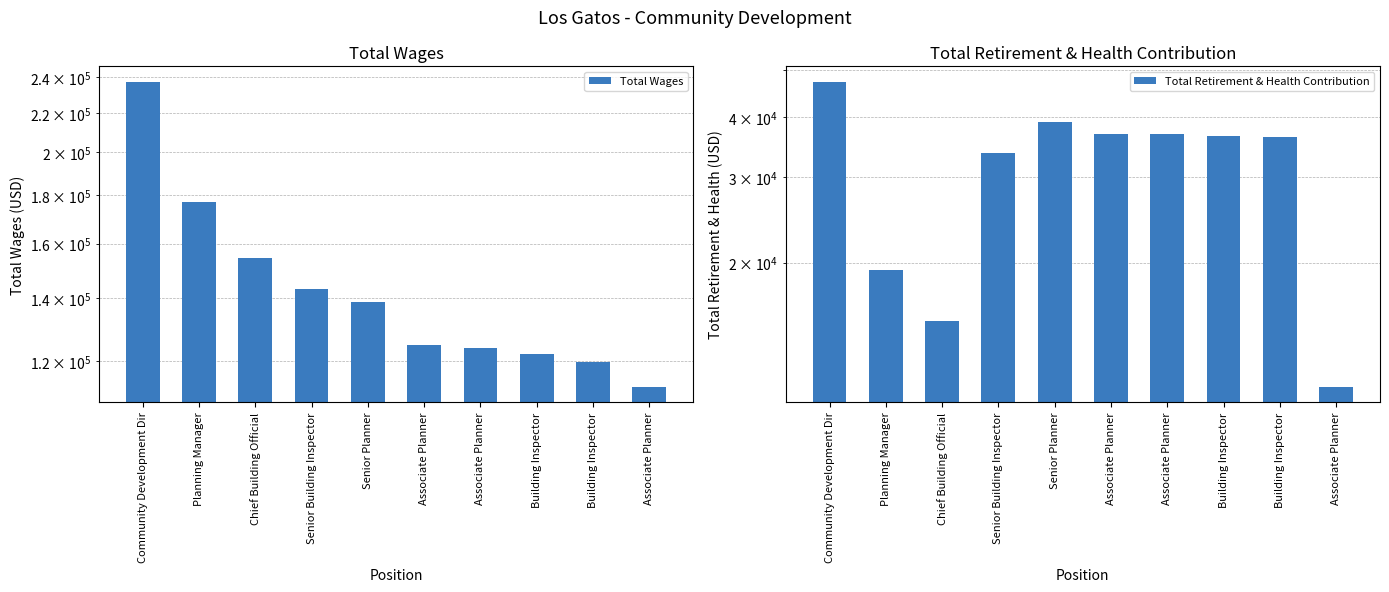

At which label does Total Wages first exceed 138639?

Community Development Dir